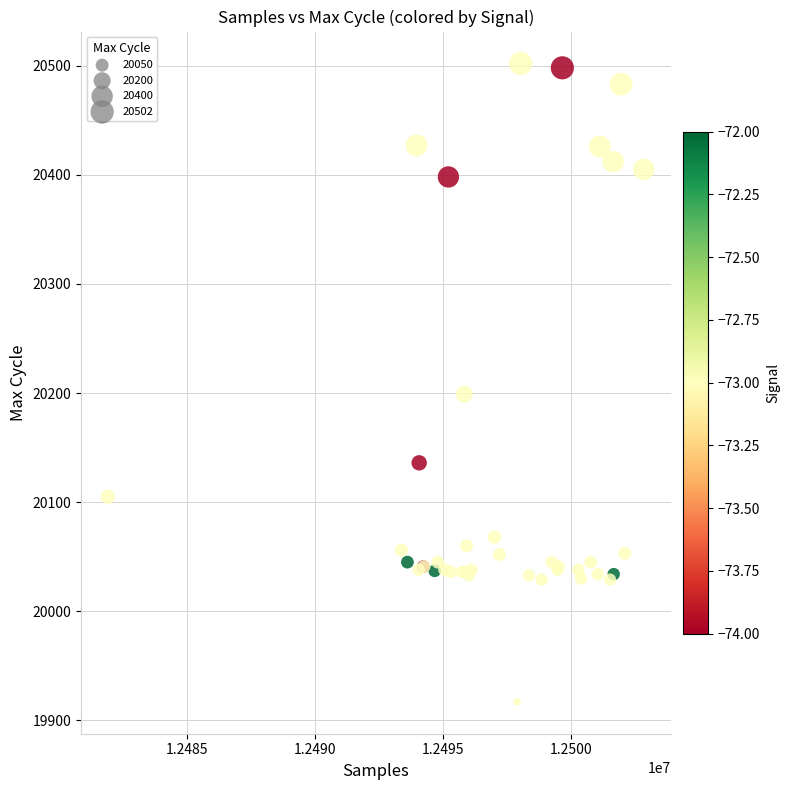

What Y value in the scatter plot is closest to 20209?

20199